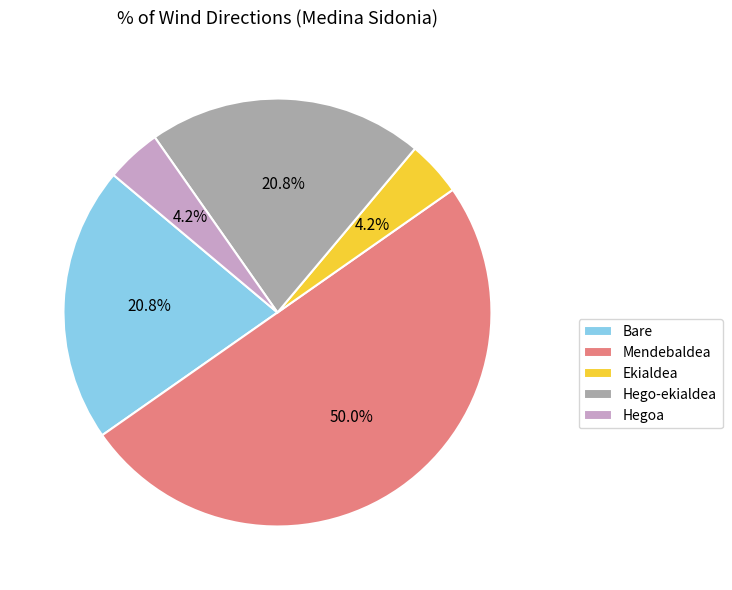

How many slices are in this pie chart?

5